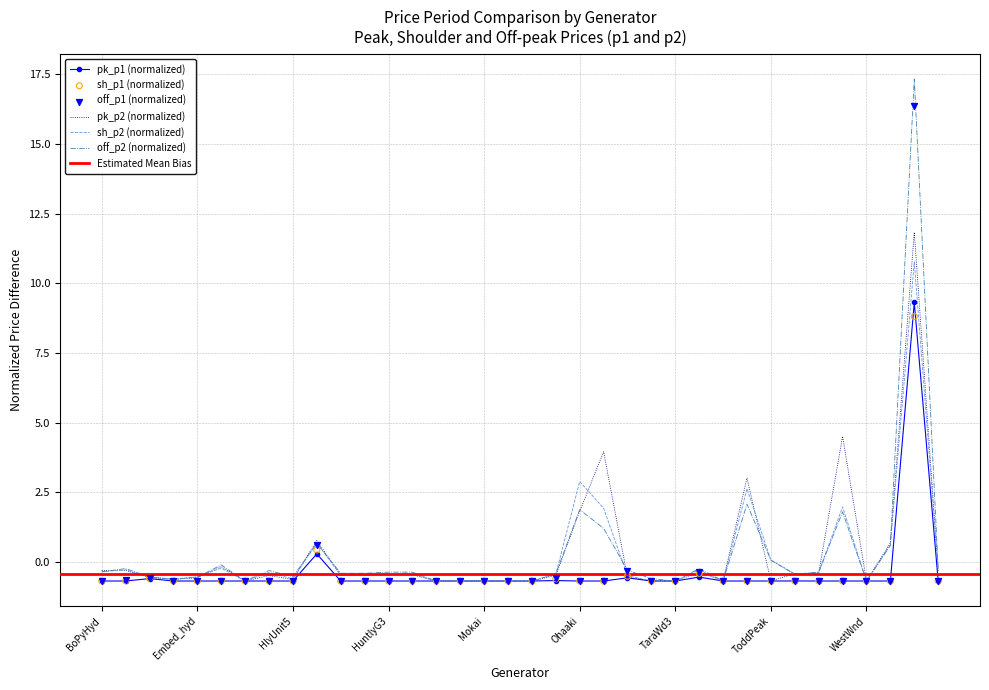

What is the highest value of the pk_p2 (normalized) series?

11.8